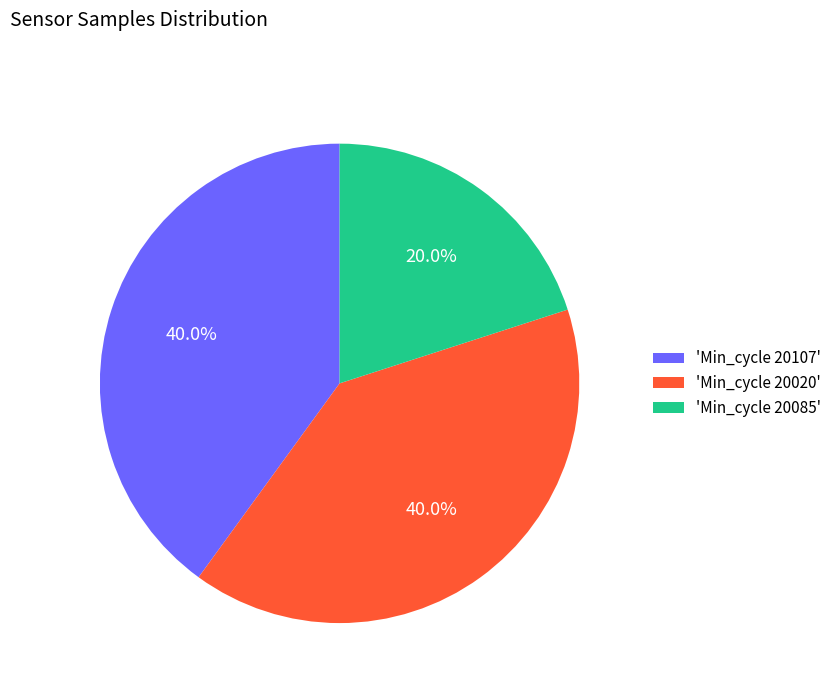

Which slice is the smallest?

'Min_cycle 20085'